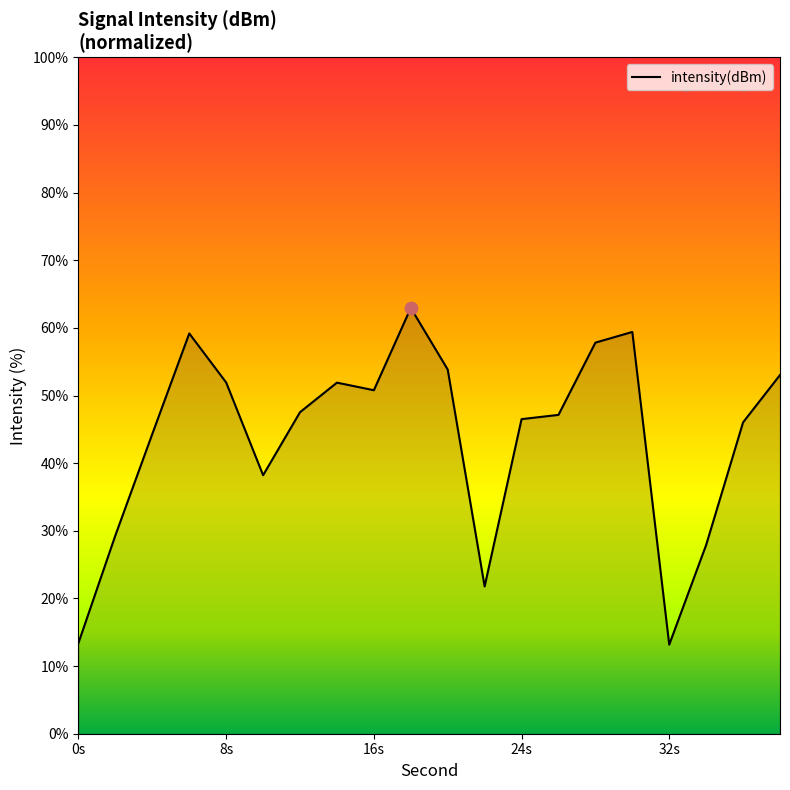

What is the maximum value shown in the chart?

62.9